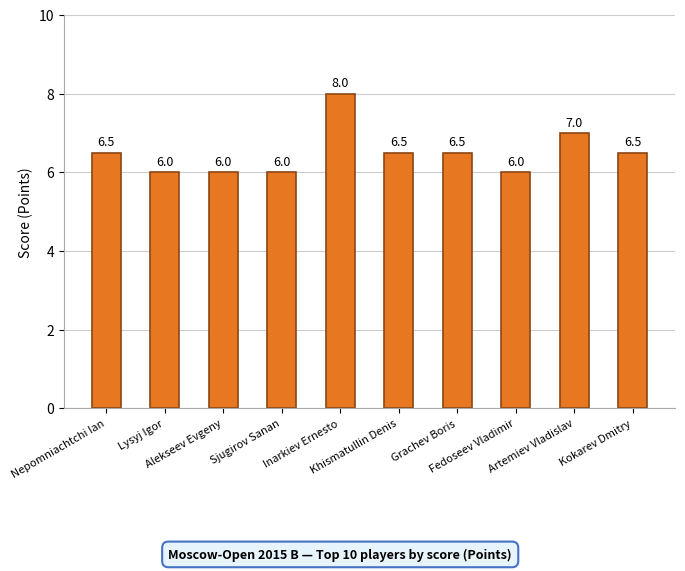

Is it true that the value at Inarkiev Ernesto is 5.1?

False